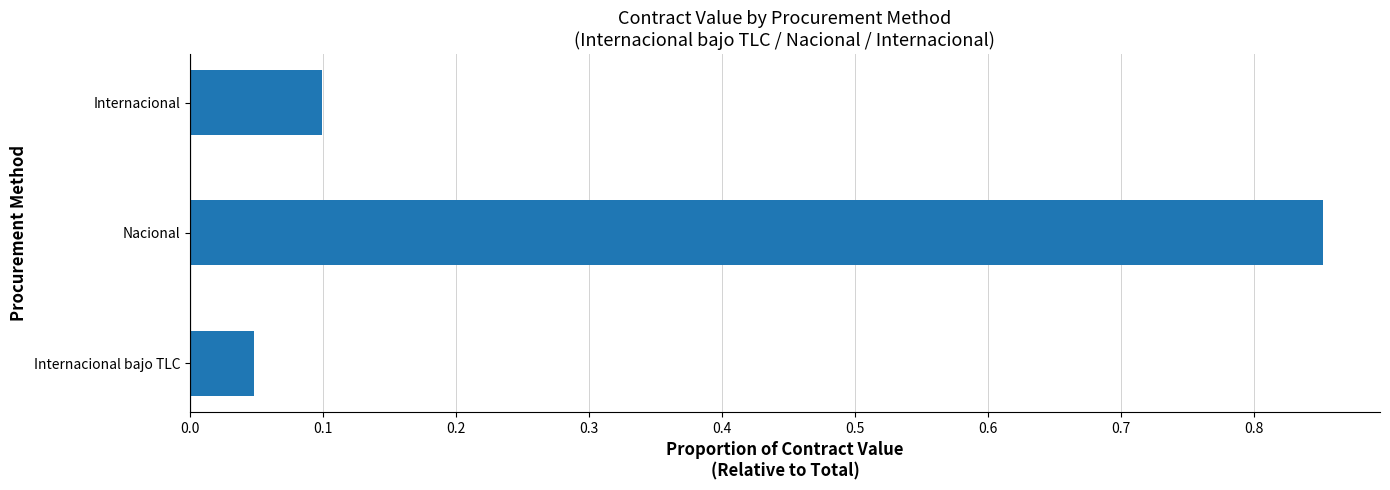

Rank the categories by value from highest to lowest.

Nacional, Internacional, Internacional bajo TLC